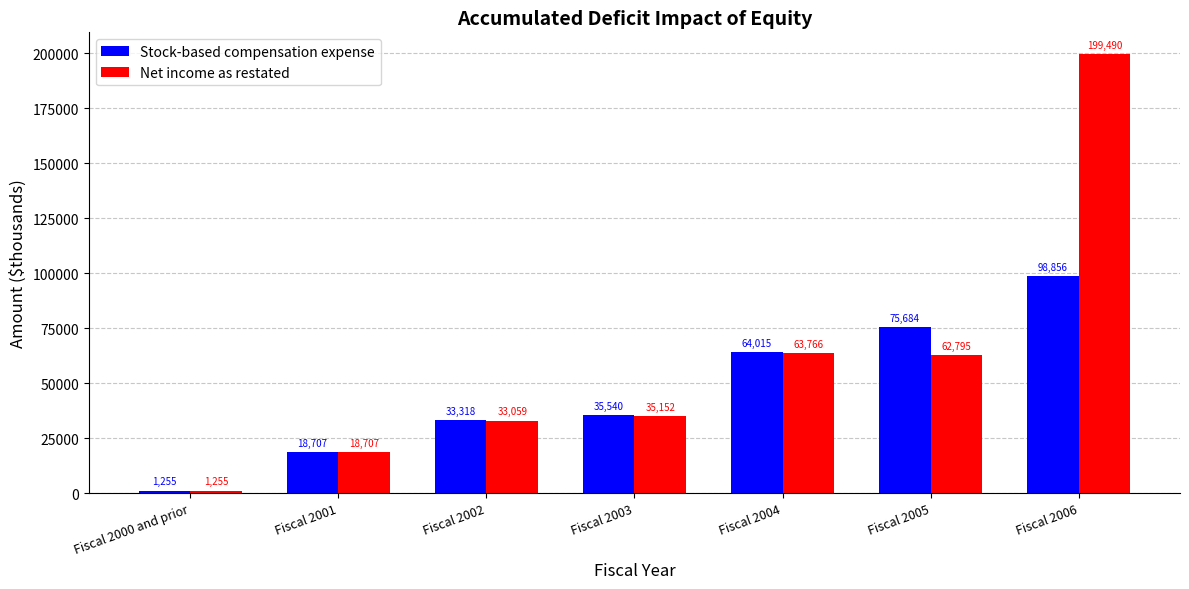

What is the sum of all Stock-based compensation expense values?

327375